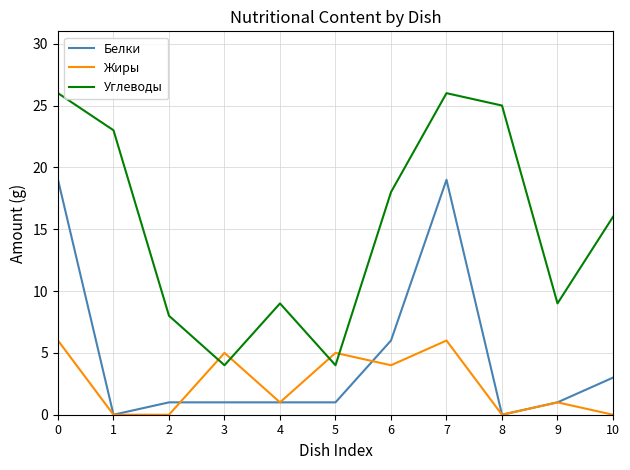

Where is the first local minimum for Белки?

1